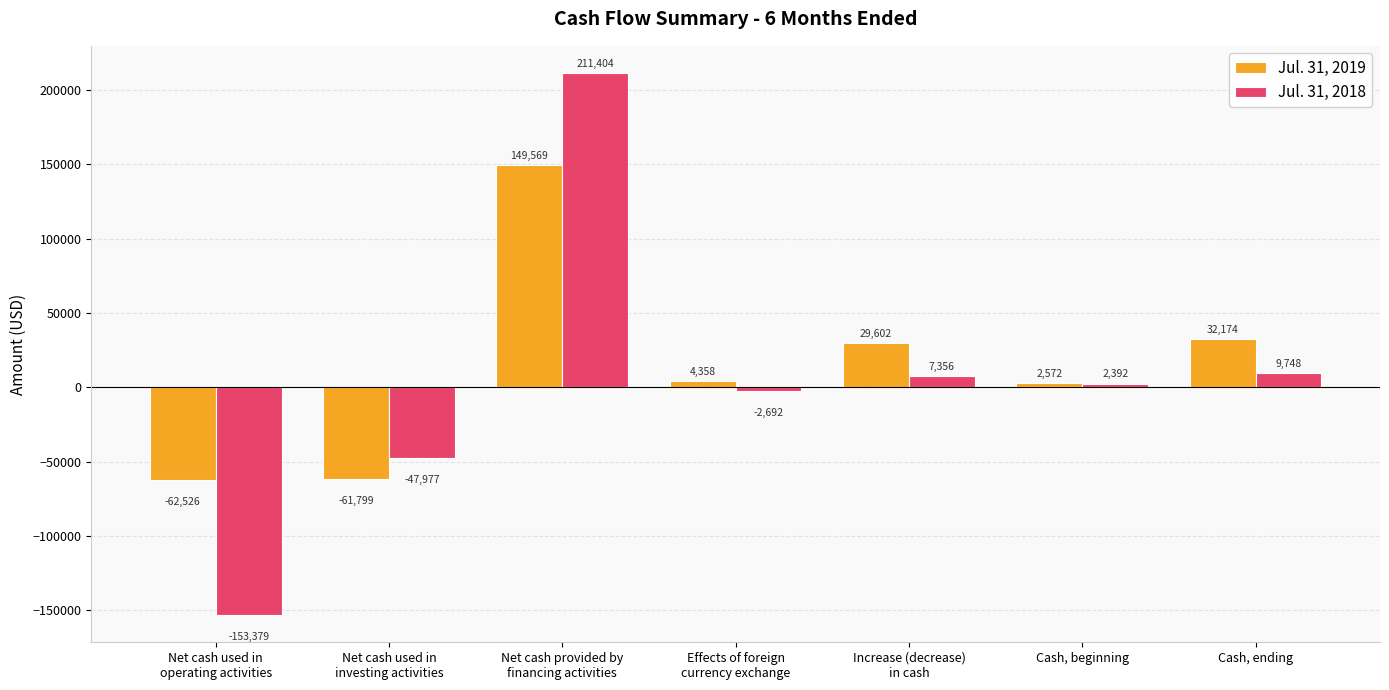

What is the label of the 4th bar from the left?

Effects of foreign
currency exchange